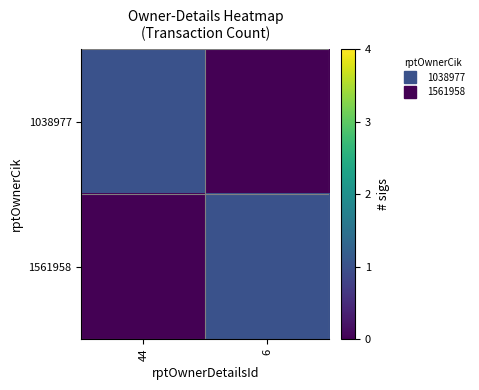

What is the total value across all series at 6?

1